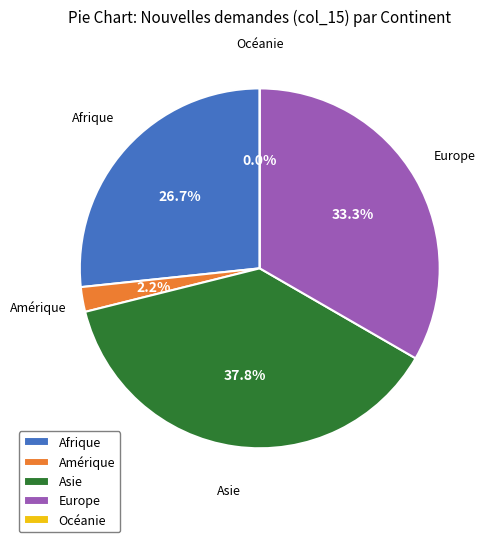

Count the number of slices in the pie.

5